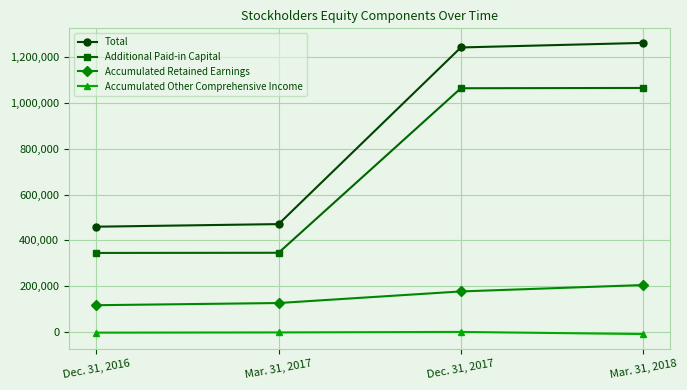

What is the spread (max minus min) of values at Dec. 31, 2016?

462461